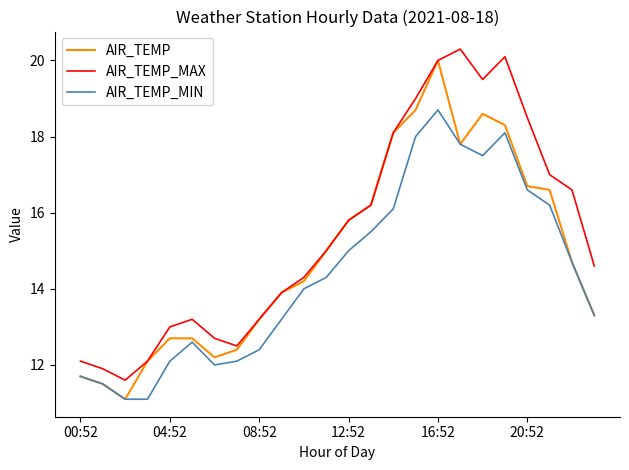

What is the smallest value displayed?

11.1